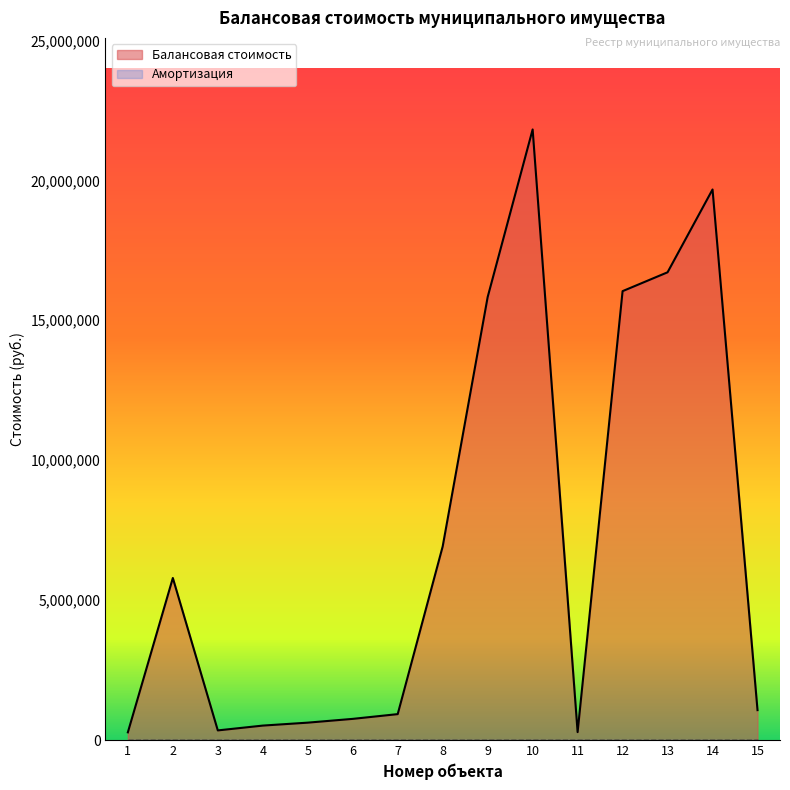

Reading left to right, list all the values displayed in this chart.

1=276308.2	2=5790825.0	3=345063.4	4=517337.6	5=622401.7	6=757336.9	7=927036.0	8=6919103.8	9=15828993.0	10=21816343.7	11=283945.5	12=16039976.1	13=16713452.8	14=19672585.6	15=1069850.0